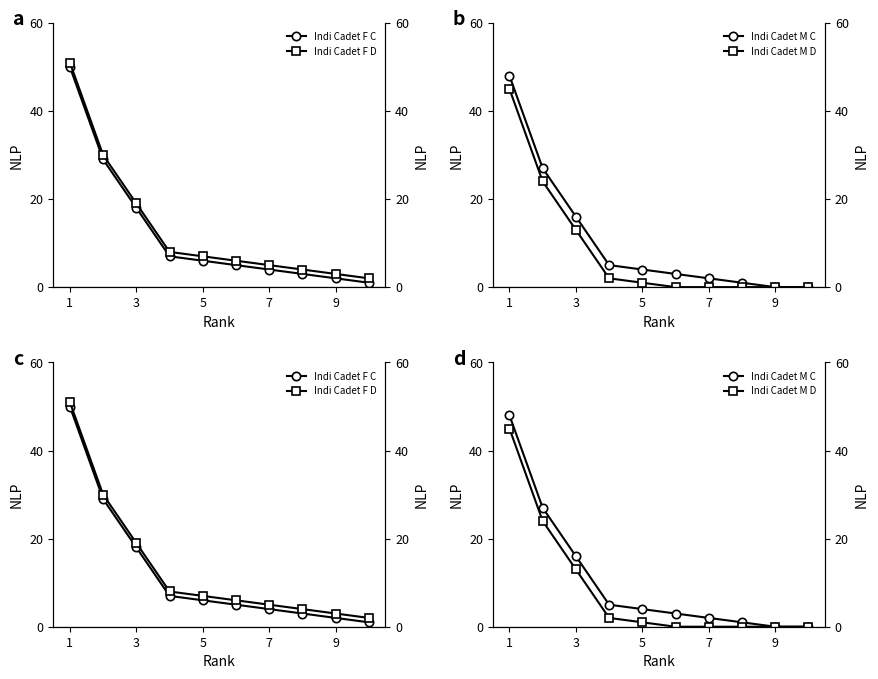

True or false: Indi Cadet F D and Indi Cadet F C intersect in this chart.

False